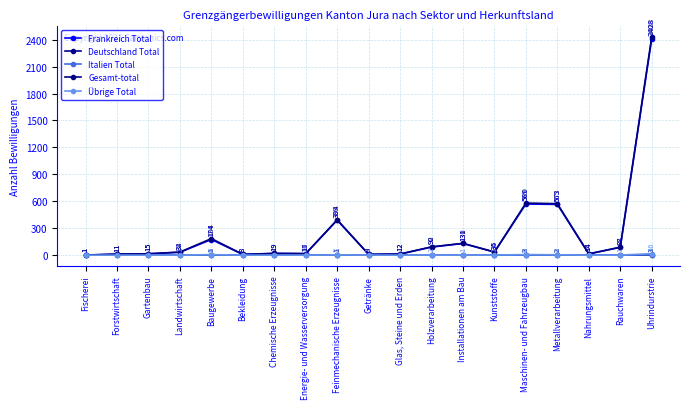

How many lines are shown in the chart?

5